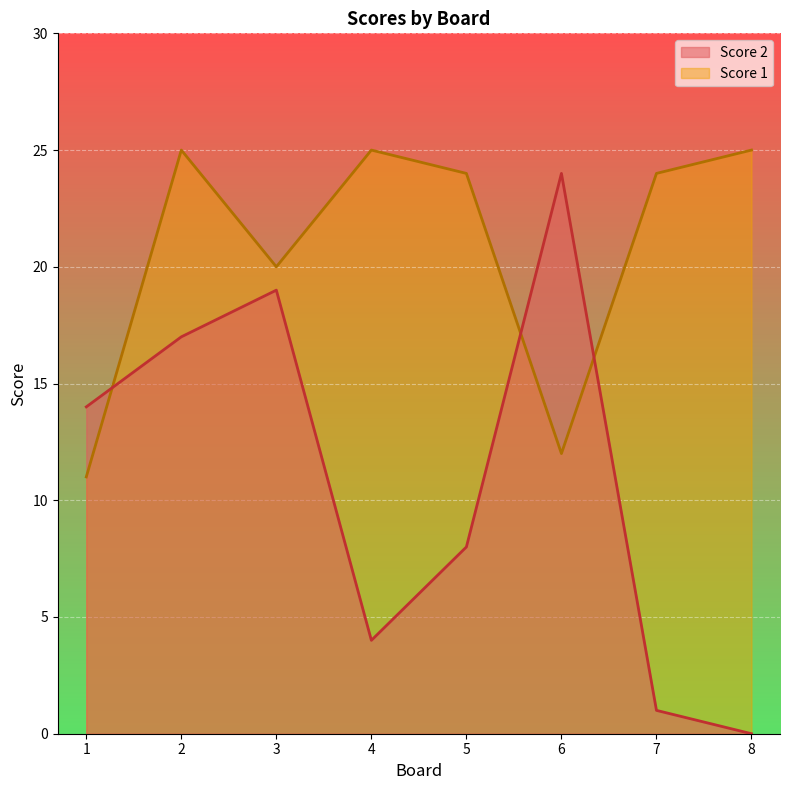

How many positive values does the Score 2 series have?

7